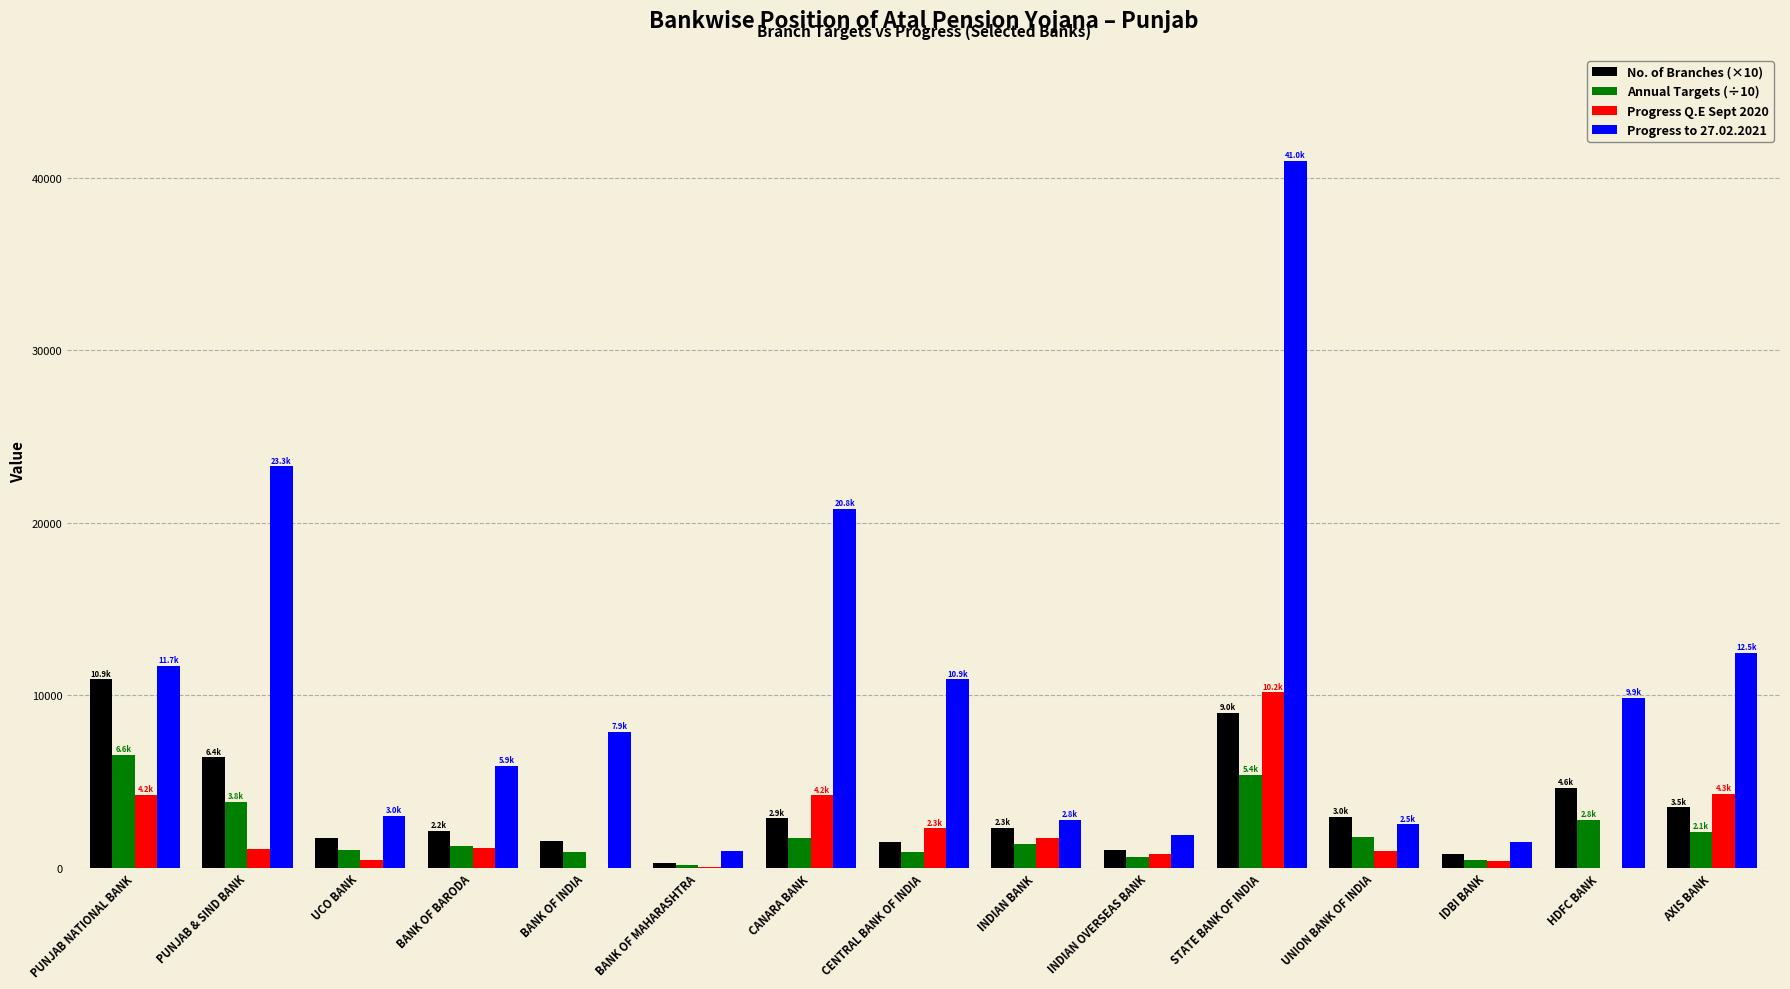

At which label is Annual Targets (÷10) closest to 3369?

PUNJAB & SIND BANK